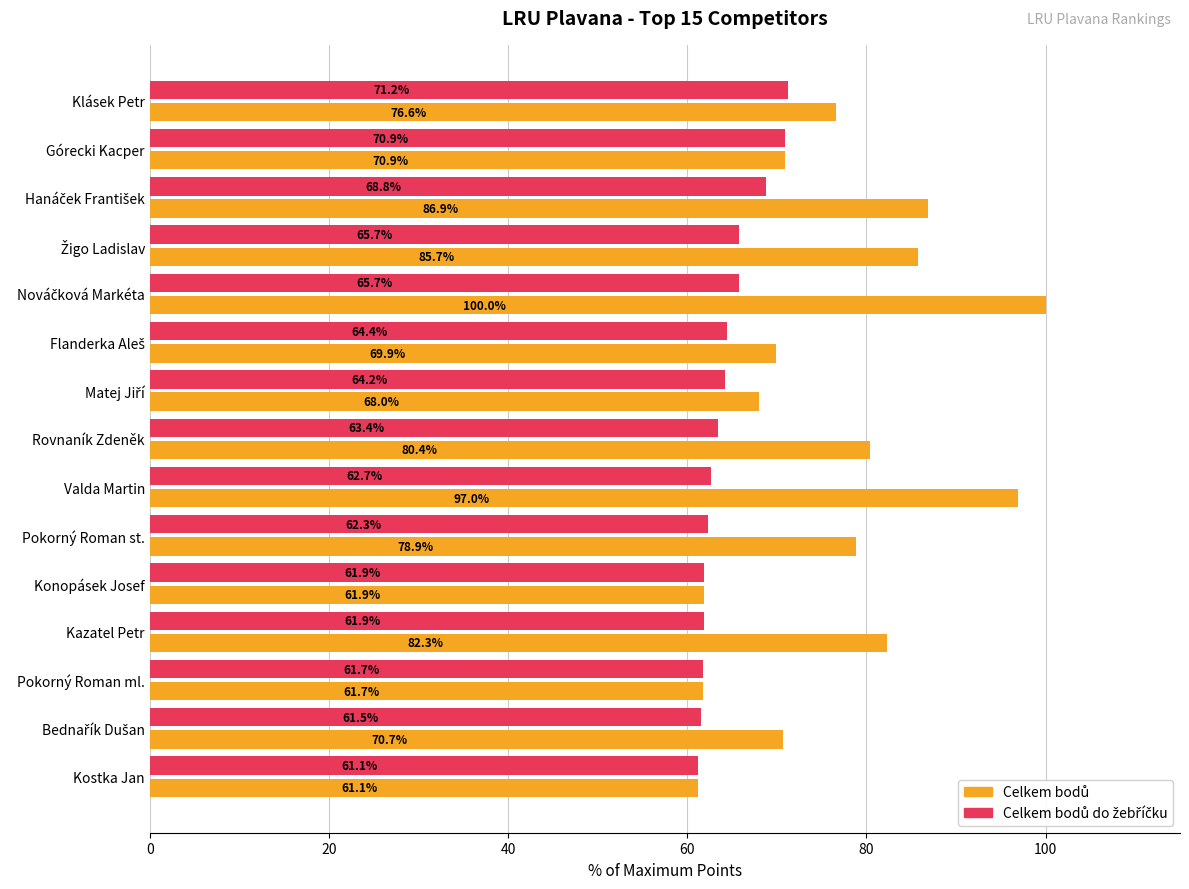

At which category does the chart reach its minimum across all series?

Kostka Jan